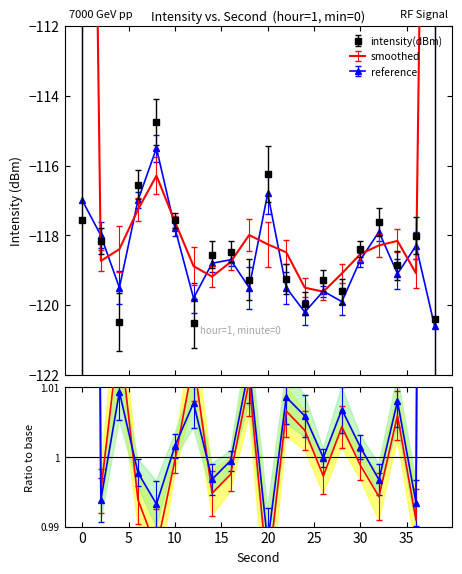

At how many categories does at least one series exceed -117?

3